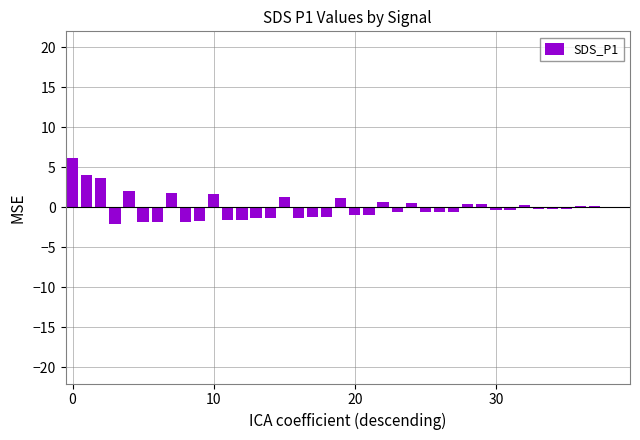

What is the maximum value shown in the chart?

6.2